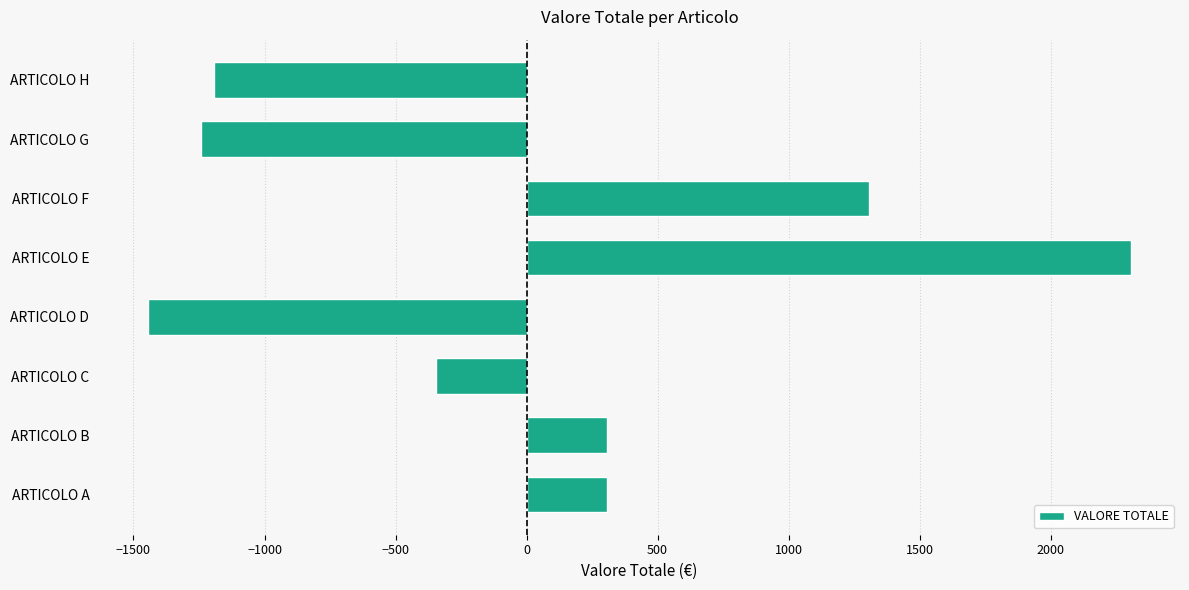

Which category has the highest value across all series?

ARTICOLO E